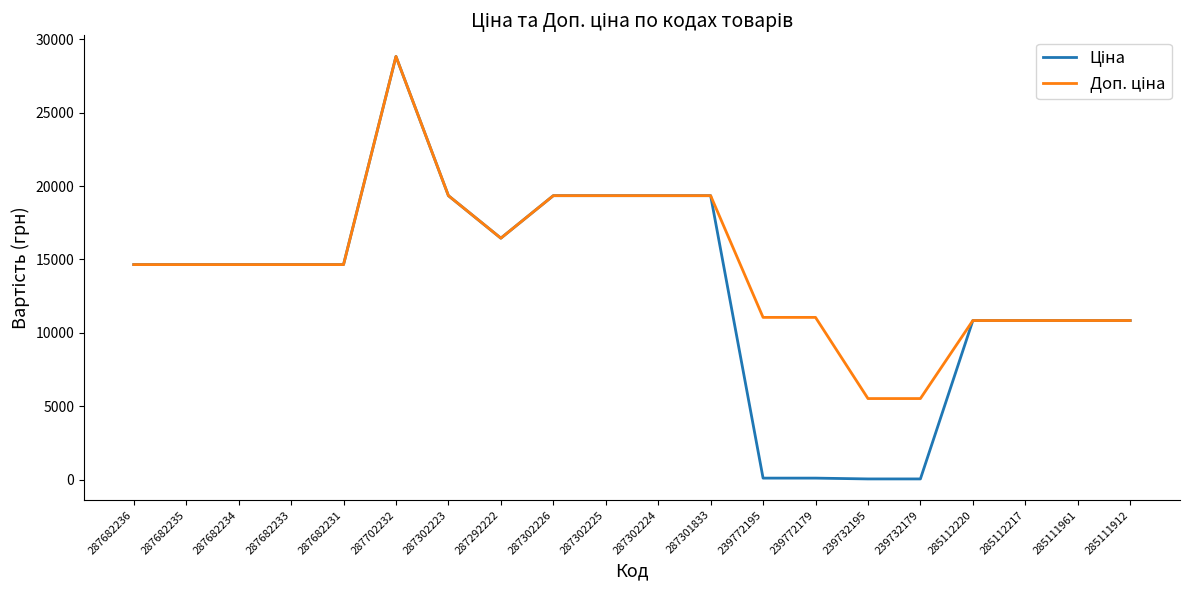

What is the total value across all series at 287302223?

38686.1